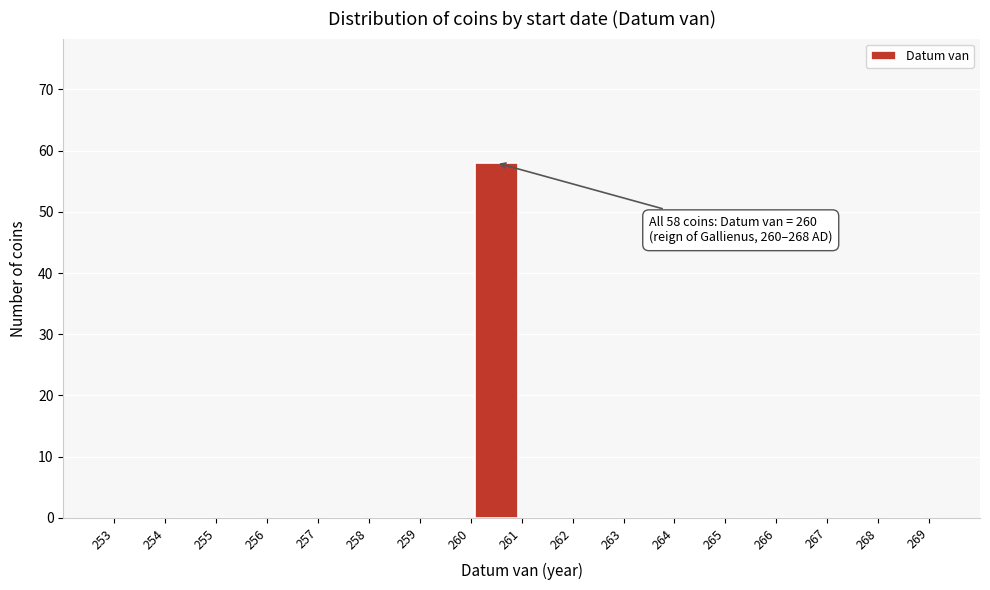

Over which range of the x-axis is the bar tallest?

260 to 261